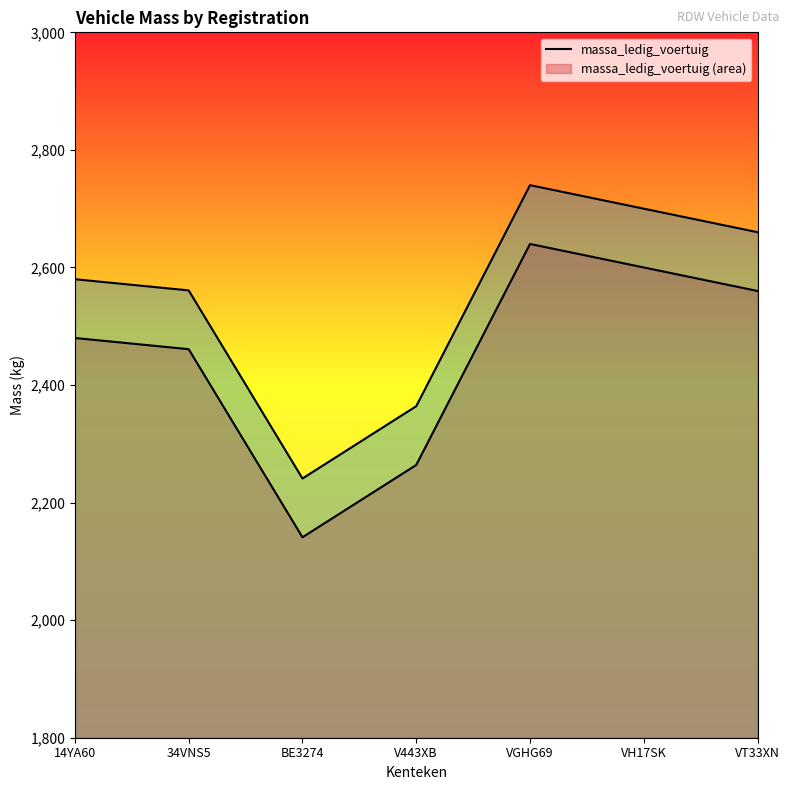

What is the sum of the massa_ledig_voertuig values at BE3274 and V443XB?

4405